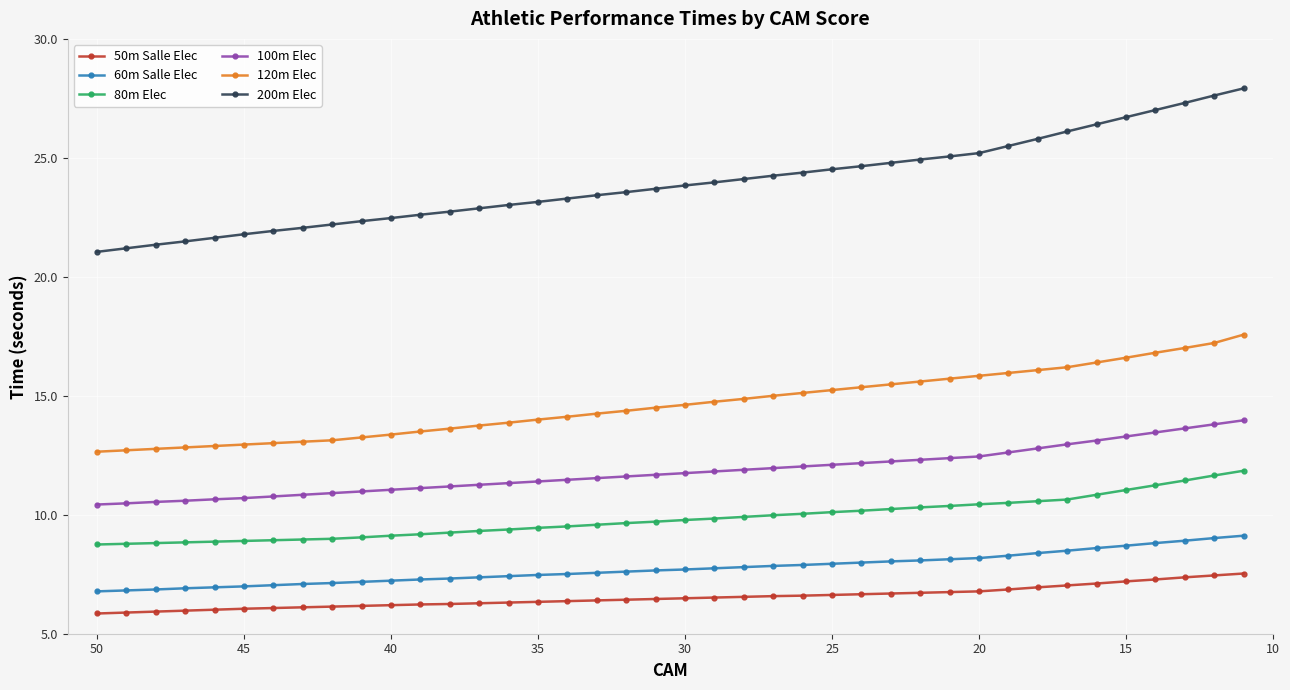

Is this an area chart (filled region under the line)?

No